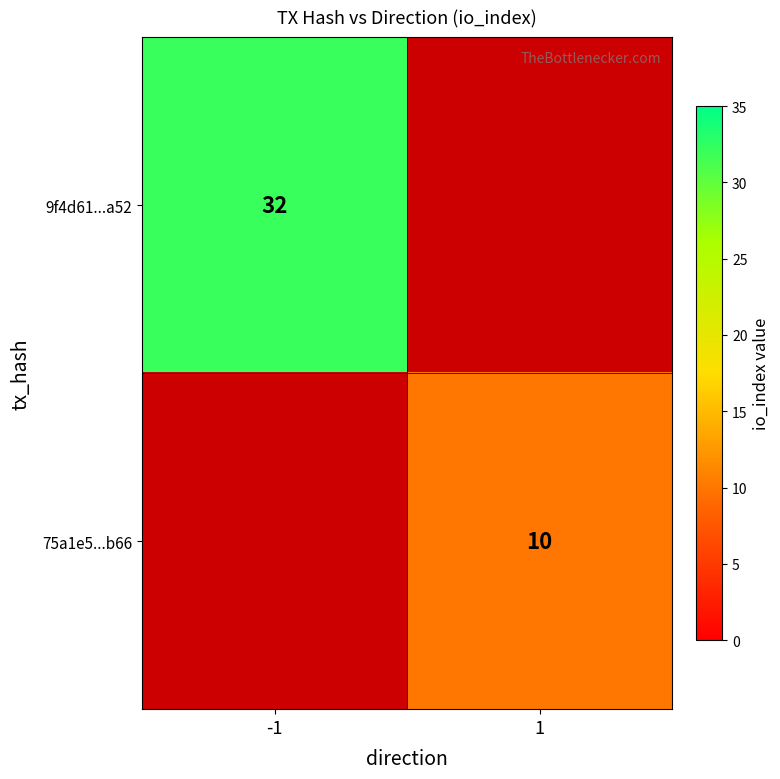

Is it true that 75a1e5...b66 equals 5.0 at 1?

False